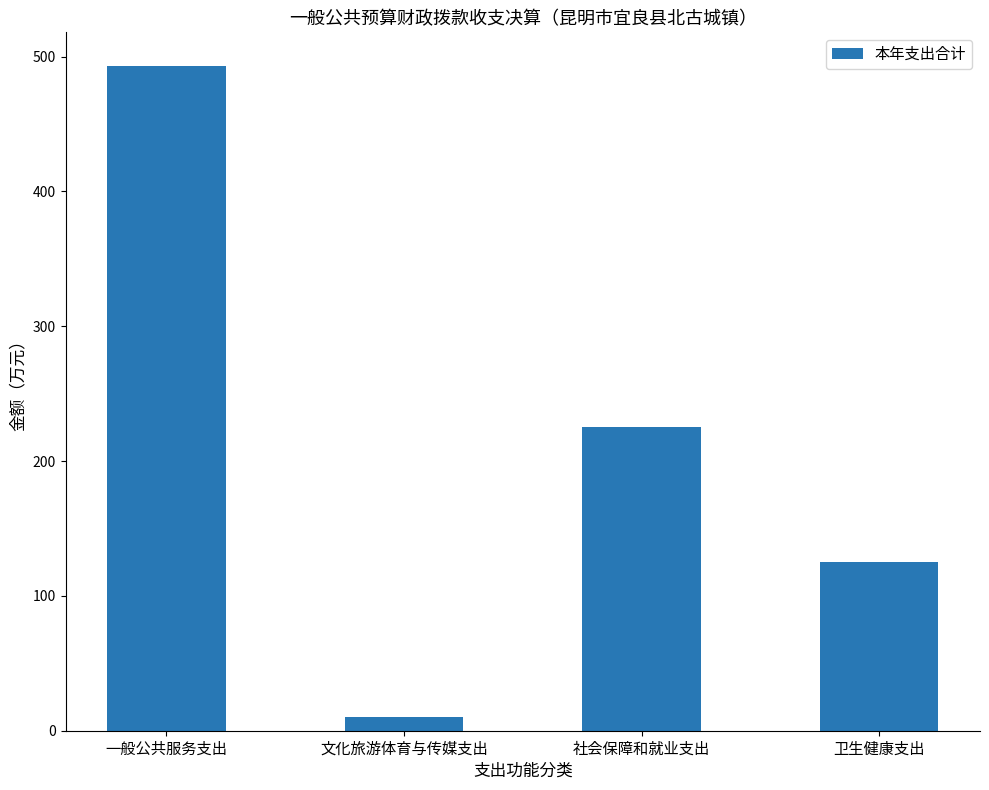

Where is the data nearest to the value 251?

社会保障和就业支出